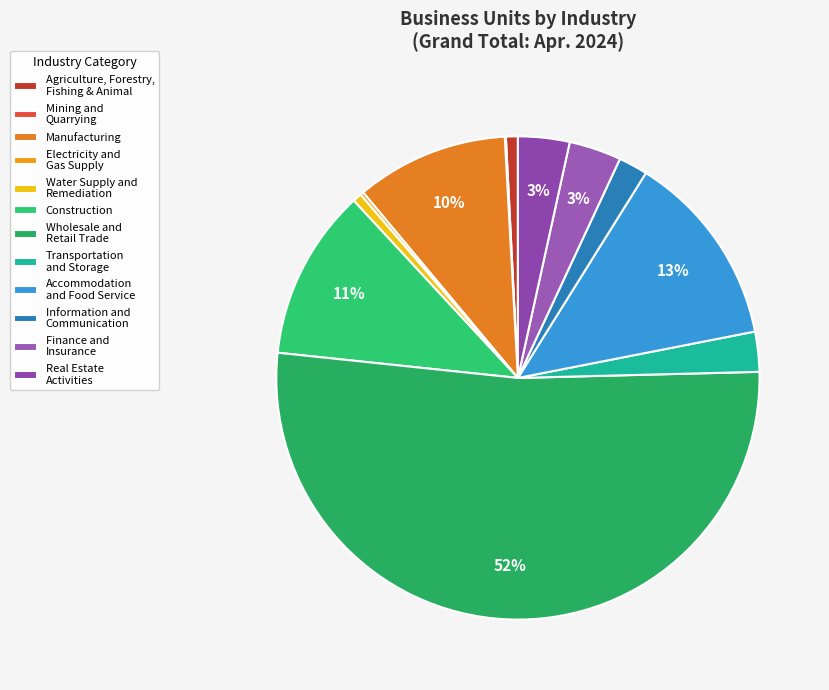

Which category accounts for the majority?

Wholesale and Retail Trade